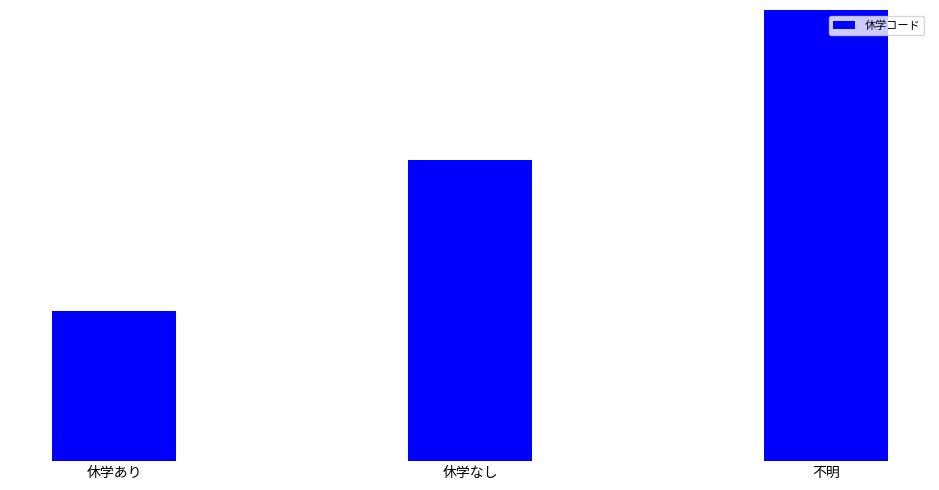

Reading right to left, transcribe all the data shown in this chart.

不明=3	休学なし=2	休学あり=1